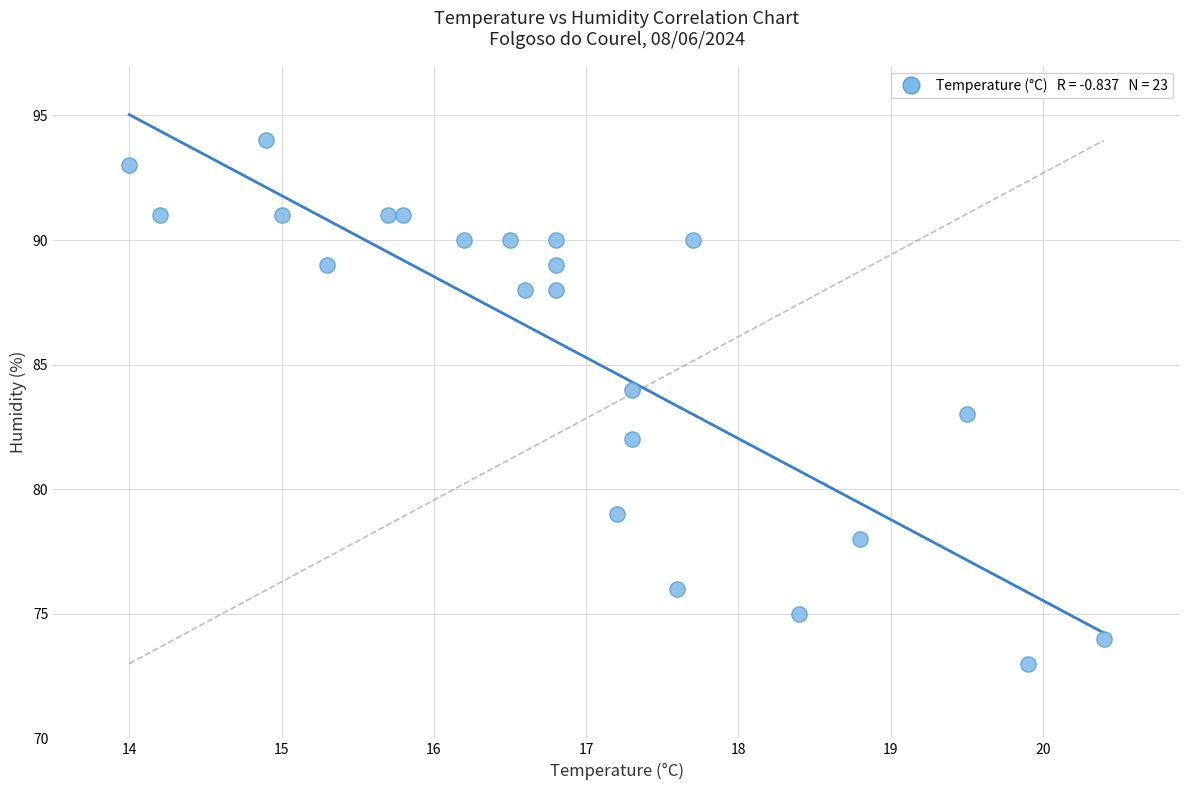

What is the range of Y values (max minus min)?

21